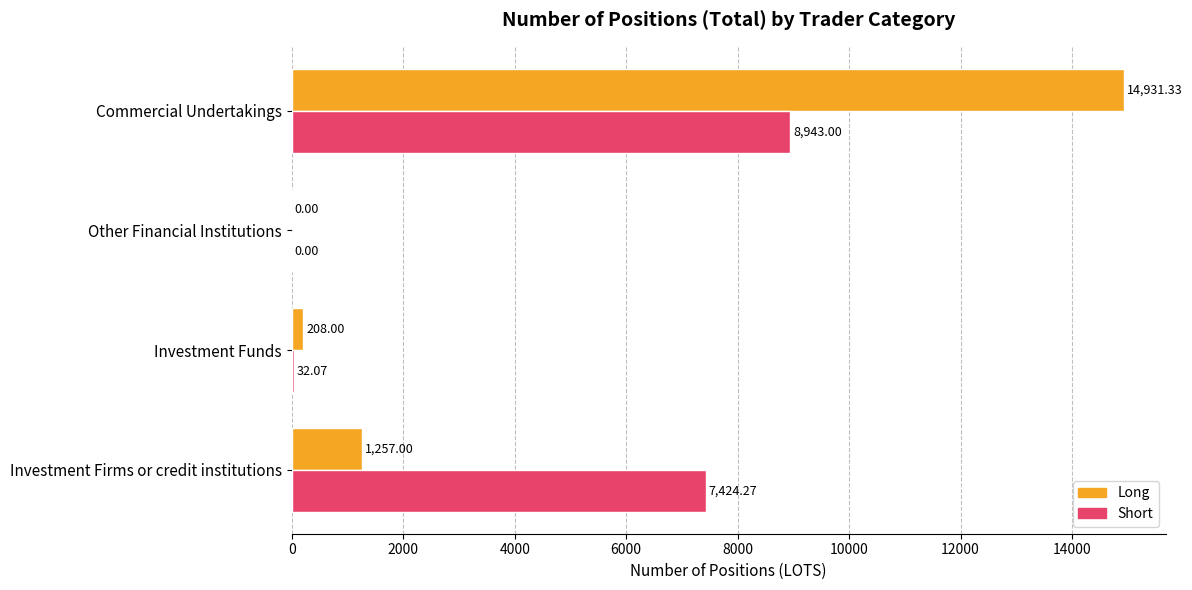

Between Investment Funds and Commercial Undertakings, which series saw the biggest shift?

Long